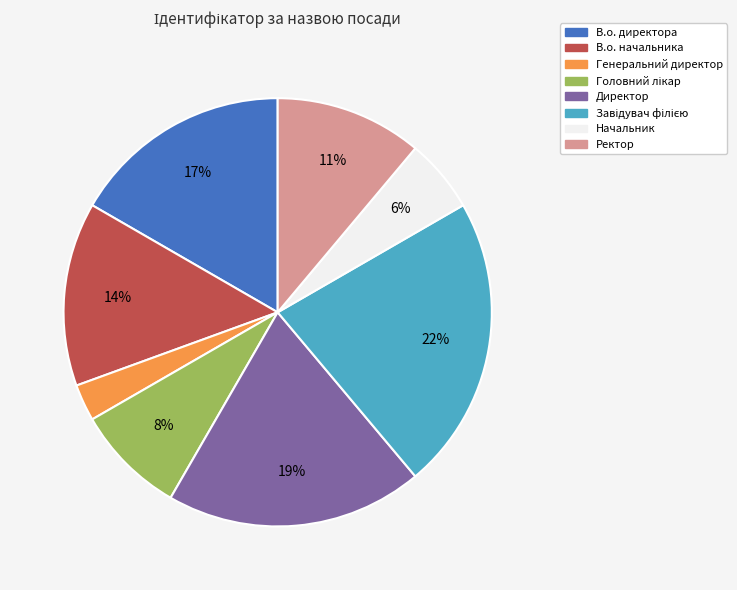

Combined, do Начальник and Генеральний директор account for over 50%?

No